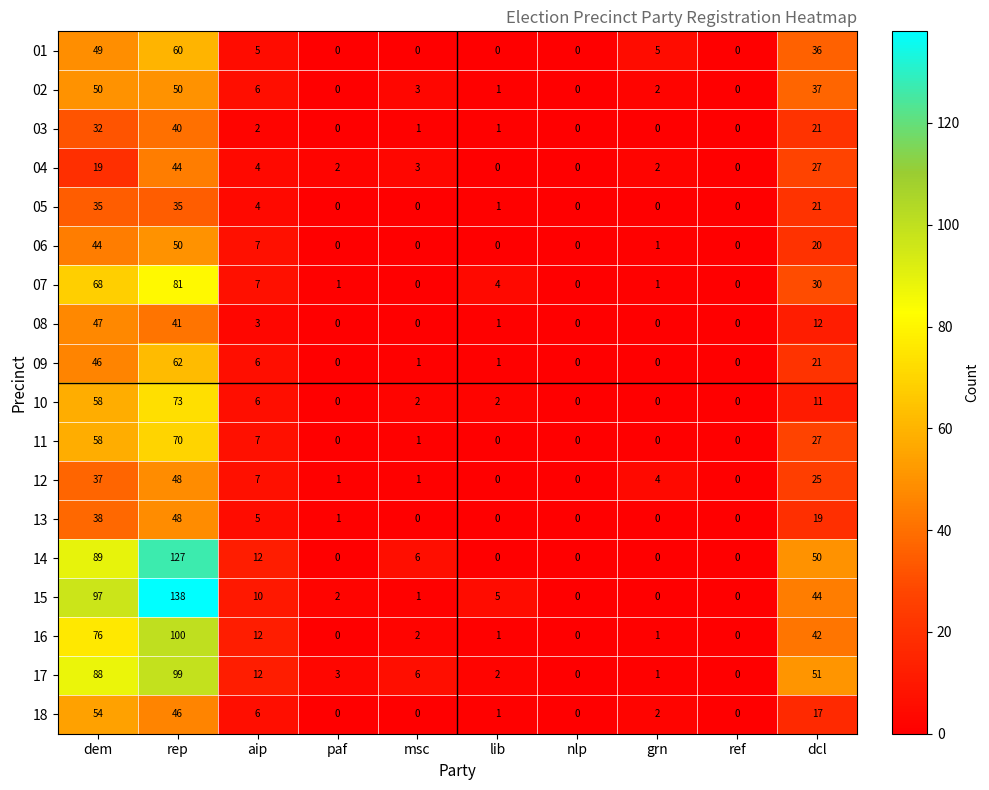

Which series has the largest total across all categories?

15